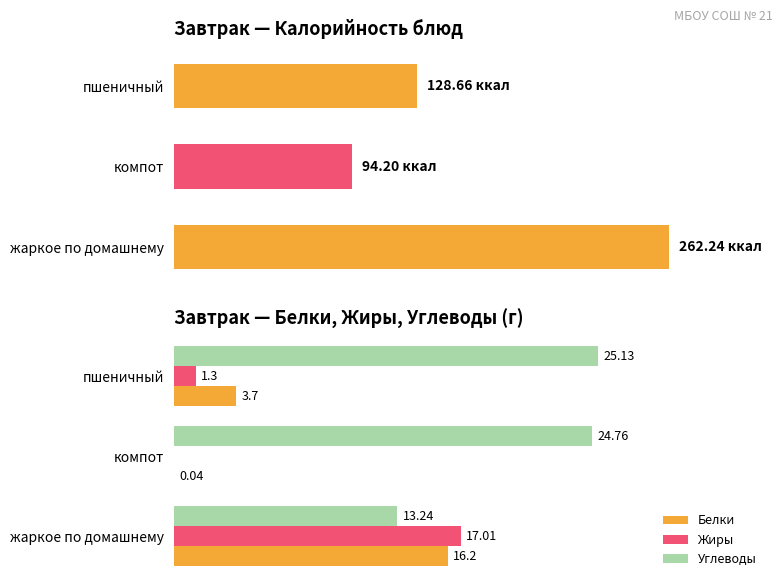

What is the average value of the Белки series?

6.6